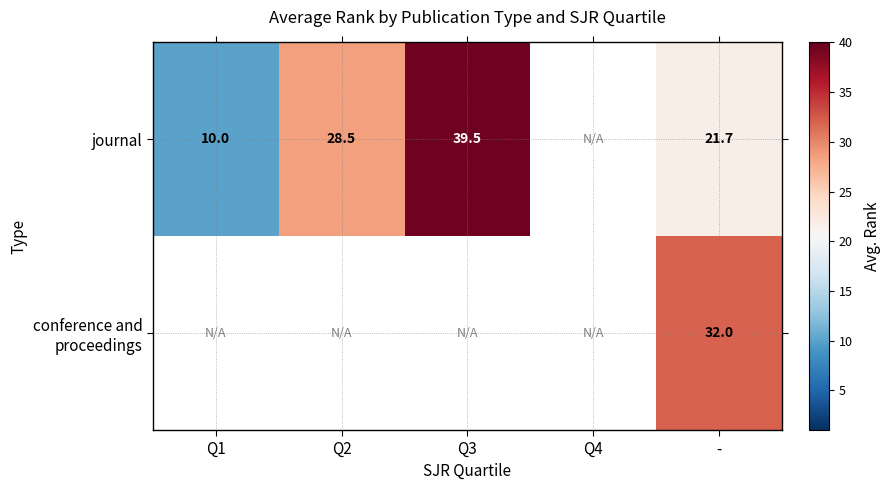

What is the difference between the journal values at Q2 and Q3?

11.0